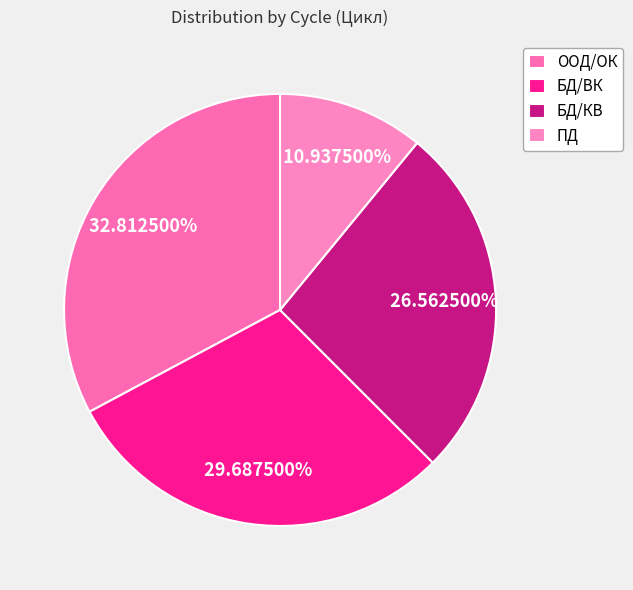

How many slices are in this pie chart?

4